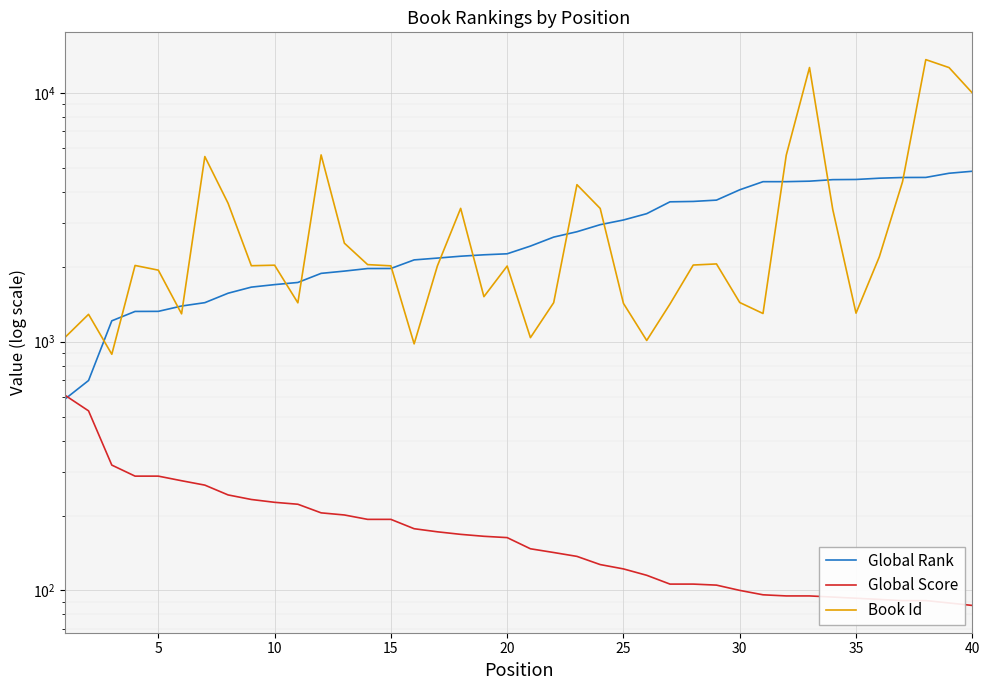

Reading left to right, list all the values displayed in this chart.

Global Rank: 589	698	1213	1323	1324	1391	1435	1566	1657	1696	1730	1882	1922	1968	1969	2132	2168	2206	2235	2256	2423	2633	2767	2954	3085	3271	3650	3663	3708	4080	4398	4399	4419	4482	4489	4542	4572	4575	4755	4844
Global Score: 608	527	319	288	288	276	265	242	232	226	222	205	201	193	193	177	172	168	165	163	147	142	137	127	122	115	106	106	105	100	96	95	95	94	93	92	91	91	89	87
Book Id: 1043	1288	890	2025	1939	1294	5550	3601	2020	2030	1433	5635	2489	2041	2018	980	2017	3436	1517	2014	1038	1435	4278	3433	1425	1011	1417	2033	2054	1437	1298	5622	12653	3398	1302	2192	4396	13615	12647	10000